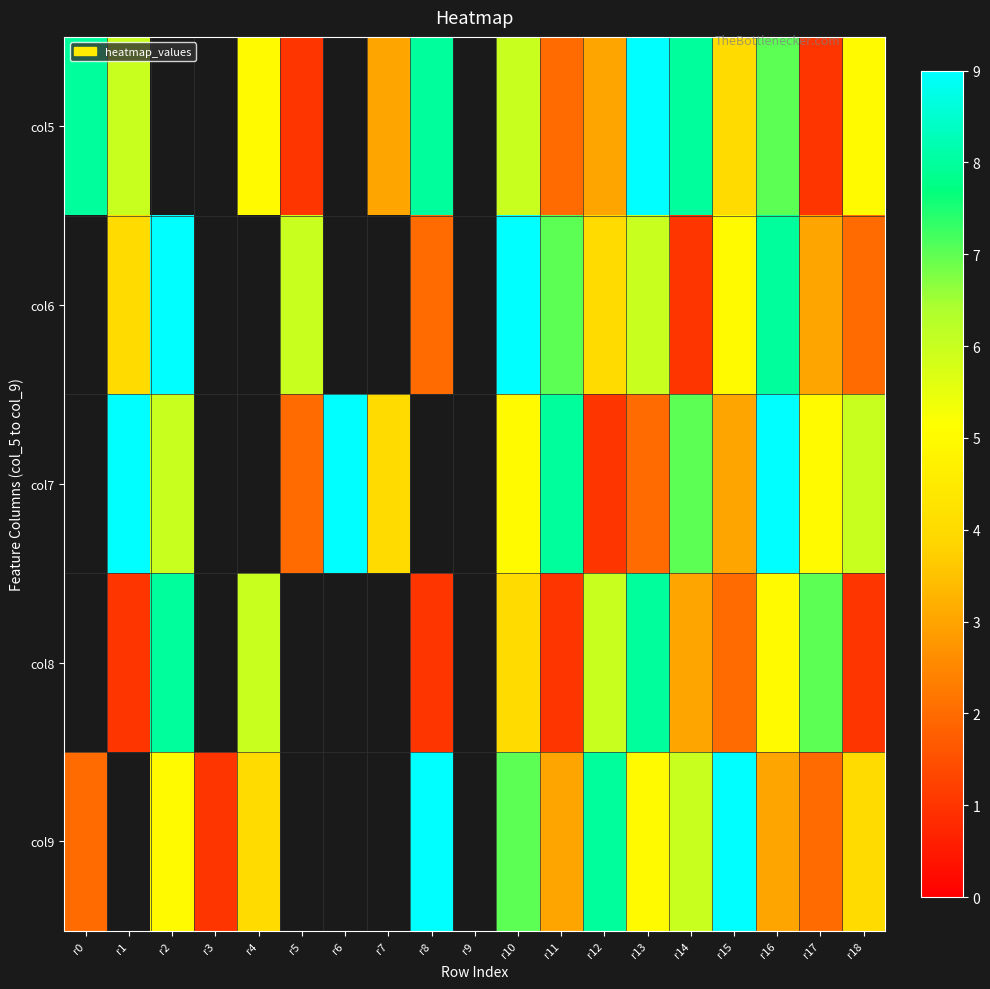

How many positive values does the col6 series have?

13